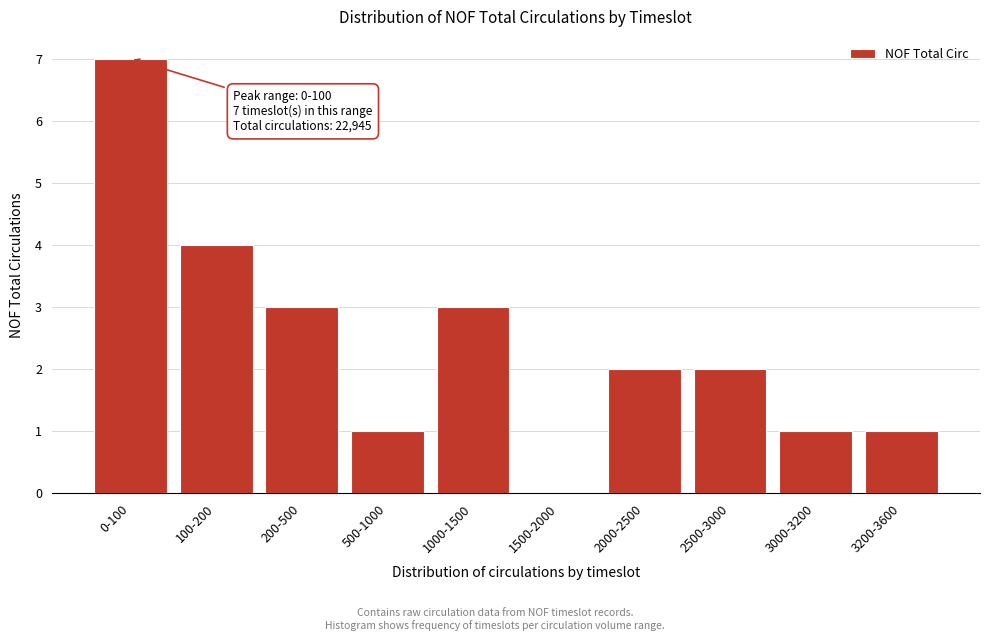

Reading left to right, extract all data points from this chart.

0-100=7	100-200=4	200-500=3	500-1000=1	1000-1500=3	1500-2000=0	2000-2500=2	2500-3000=2	3000-3200=1	3200-3600=1